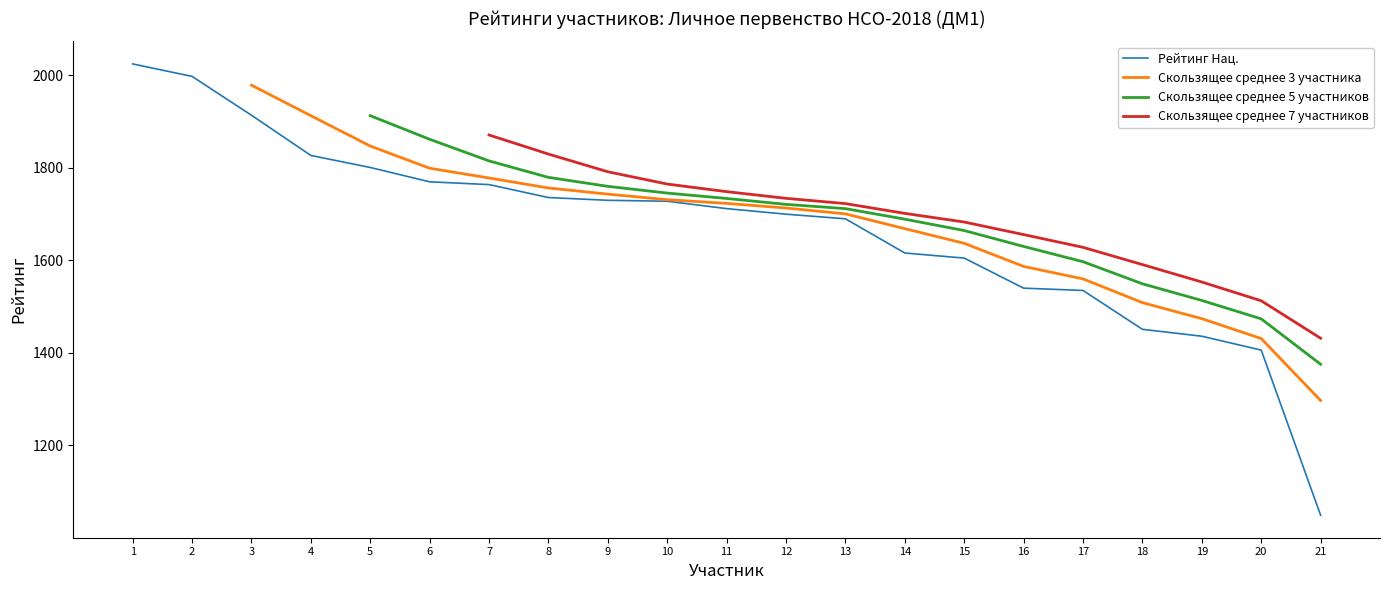

What is the minimum value for Рейтинг Нац.?

1049